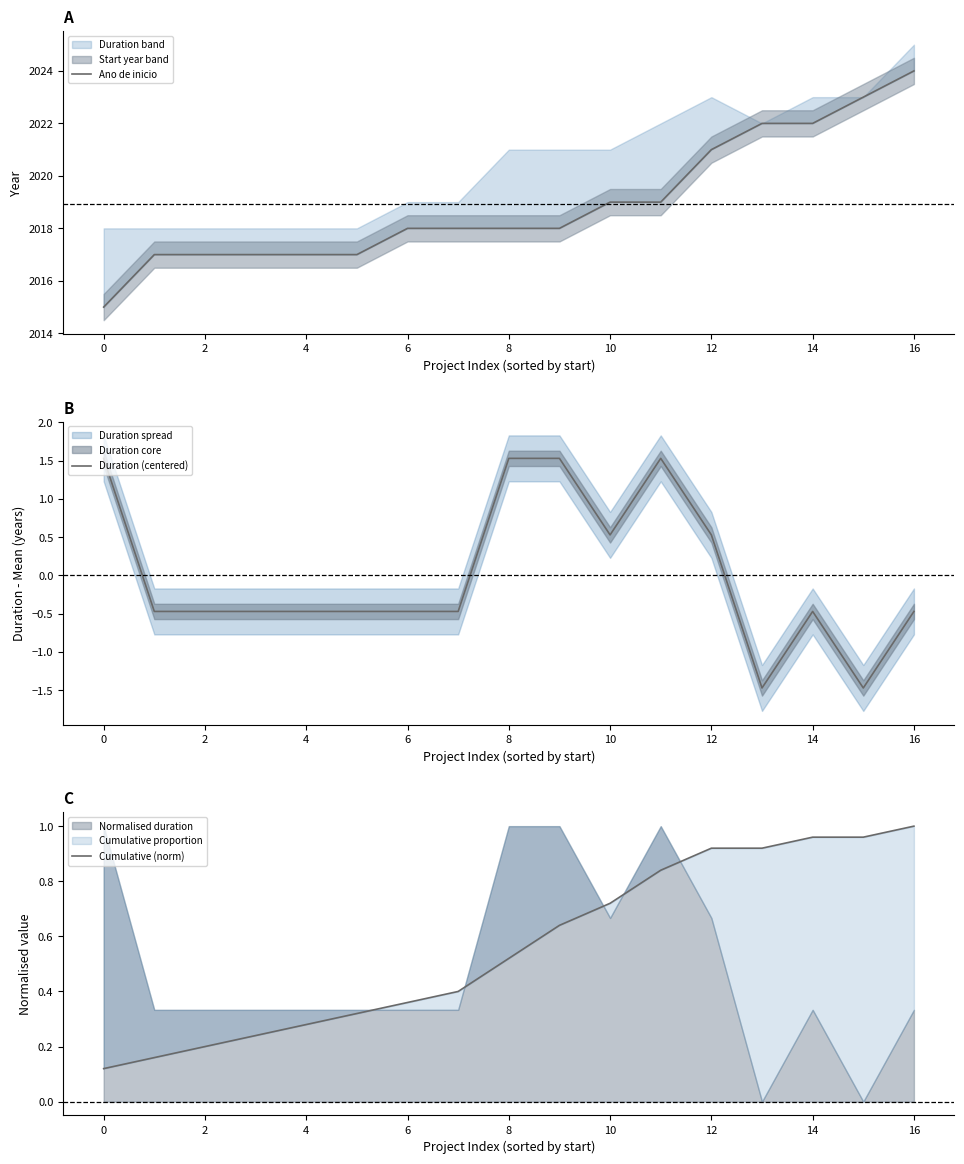

What is the label of the 12th point from the left?

11